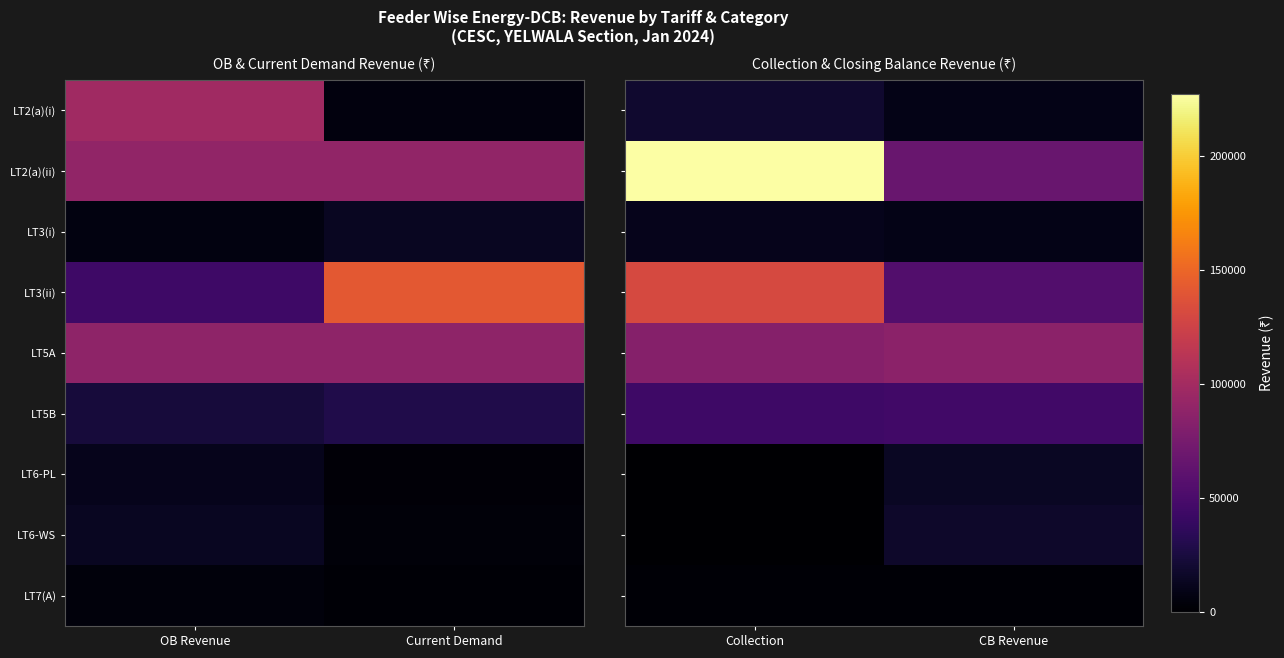

How many distinct data groups are displayed?

9